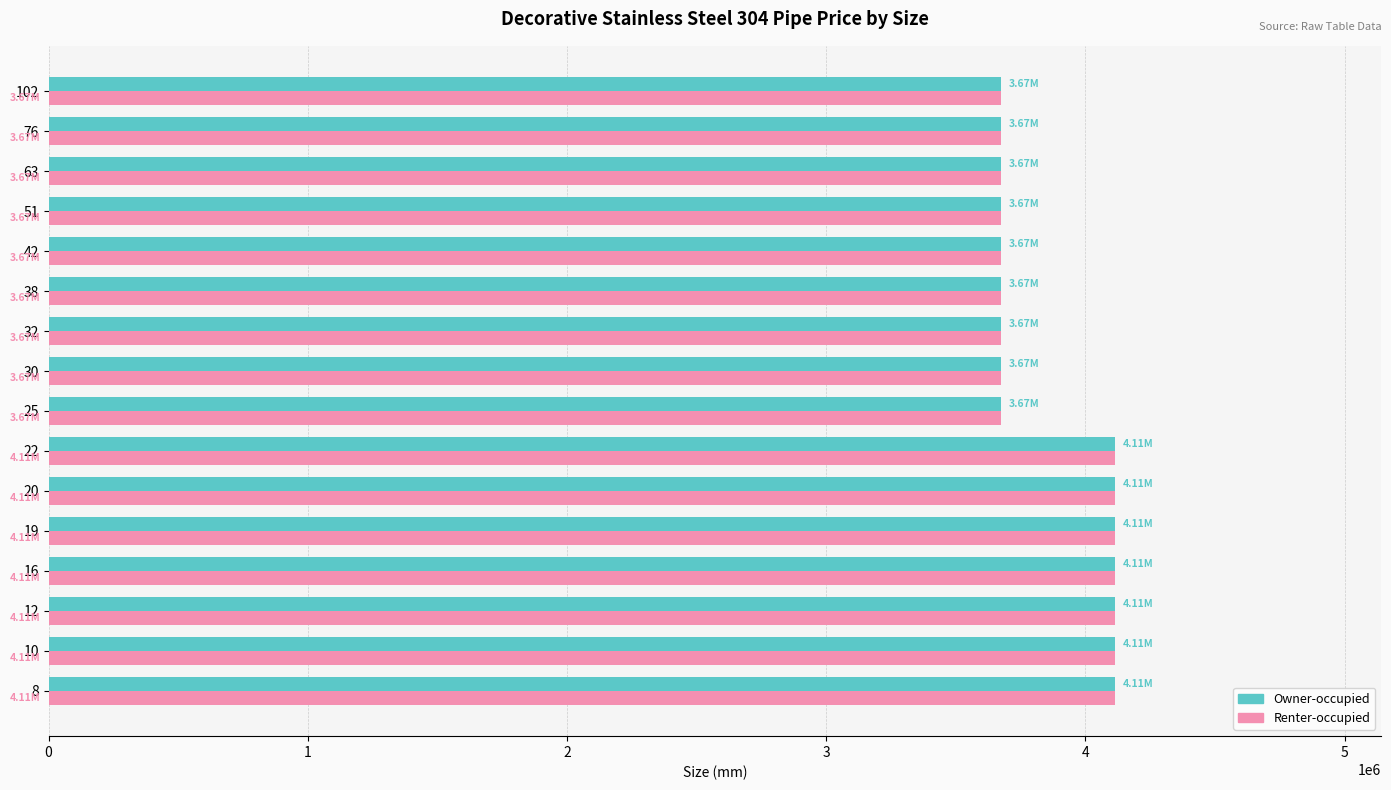

What is the total value across all series at 22?

8227272